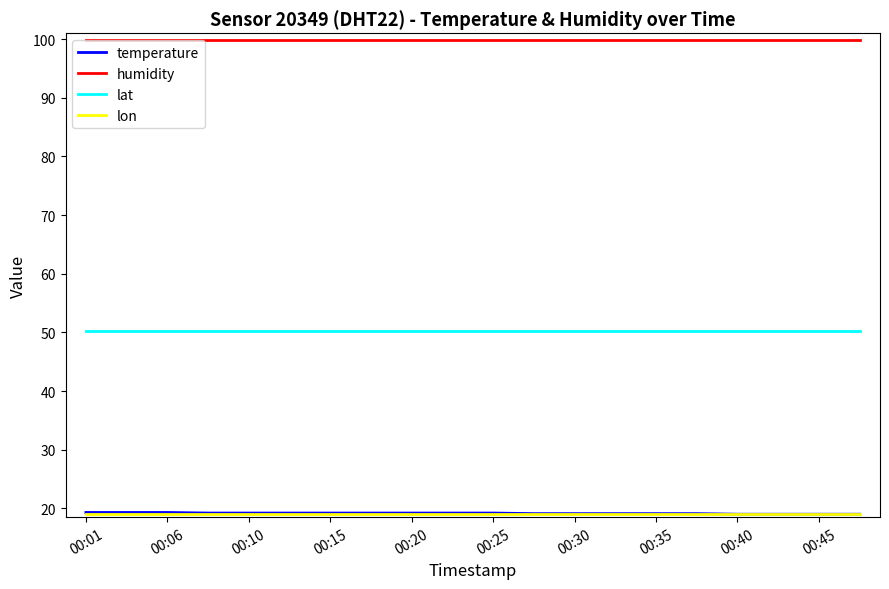

Count the number of categories in the chart.

20